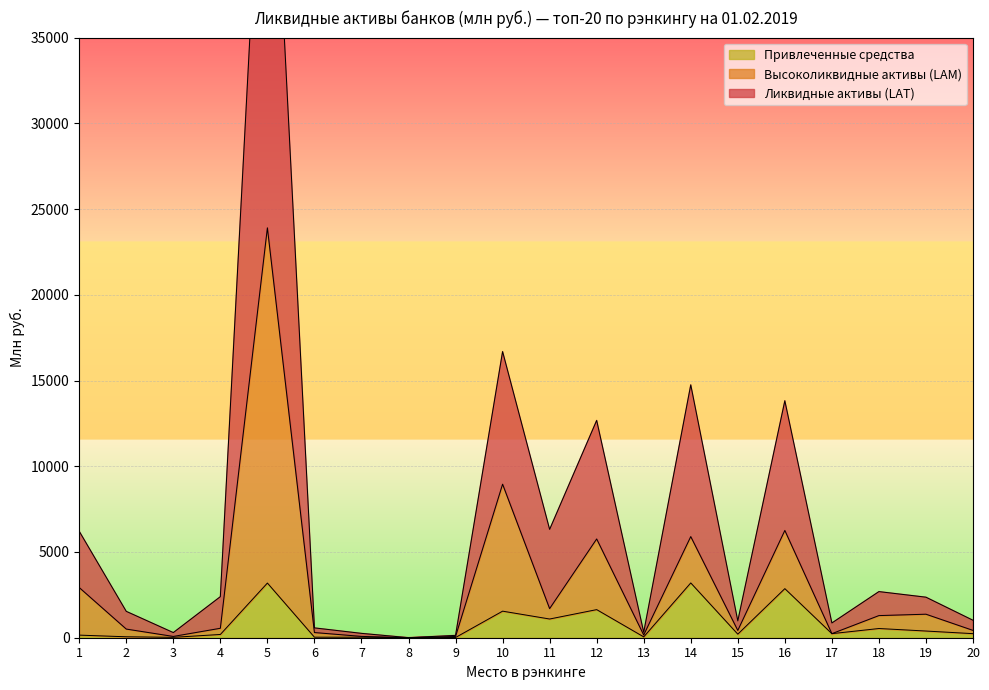

At 15, list the series in order from smallest to largest.

Привлеченные средства, Высоколиквидные активы (LAM), Ликвидные активы (LAT)